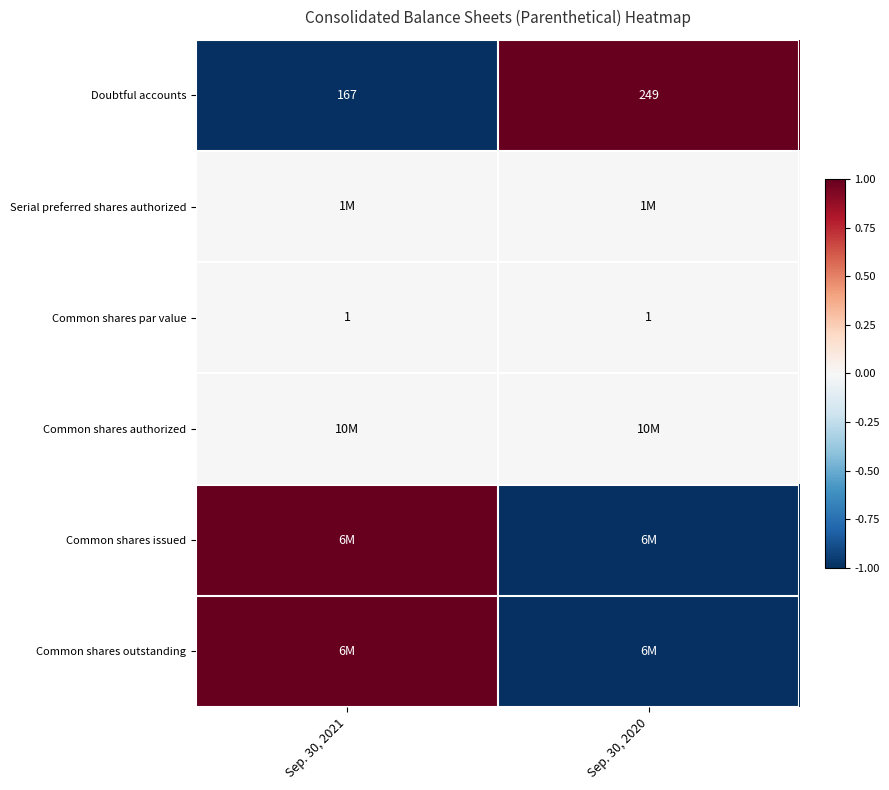

Is it true that Doubtful accounts equals 218 at Sep. 30, 2021?

False